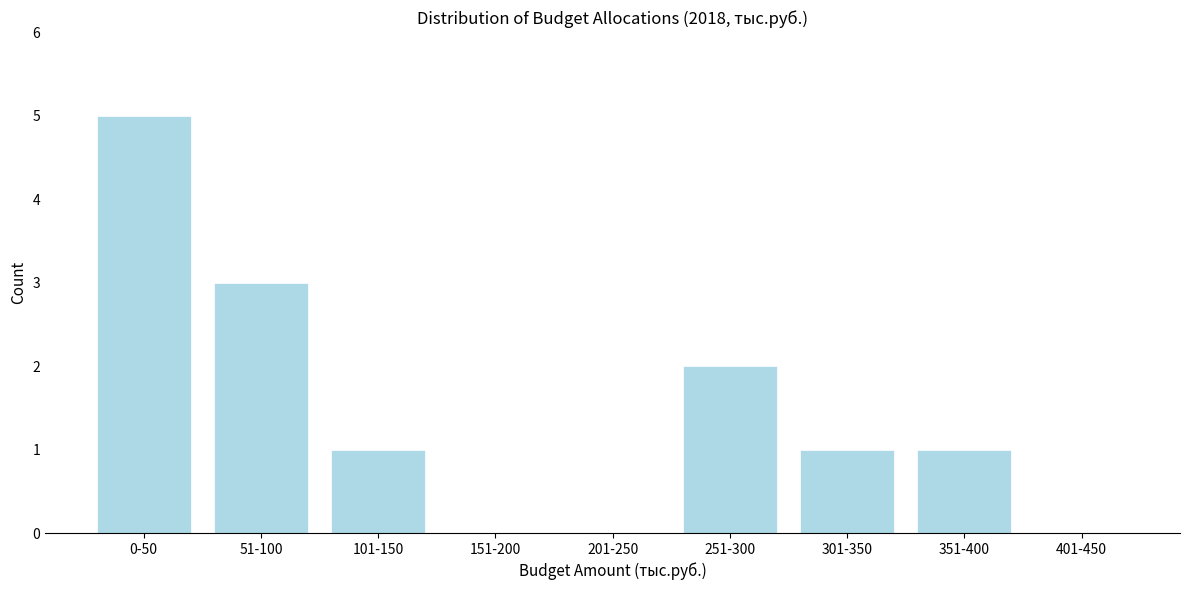

Reading left to right, what are all the values shown in this chart?

0-50=5	51-100=3	101-150=1	151-200=0	201-250=0	251-300=2	301-350=1	351-400=1	401-450=0